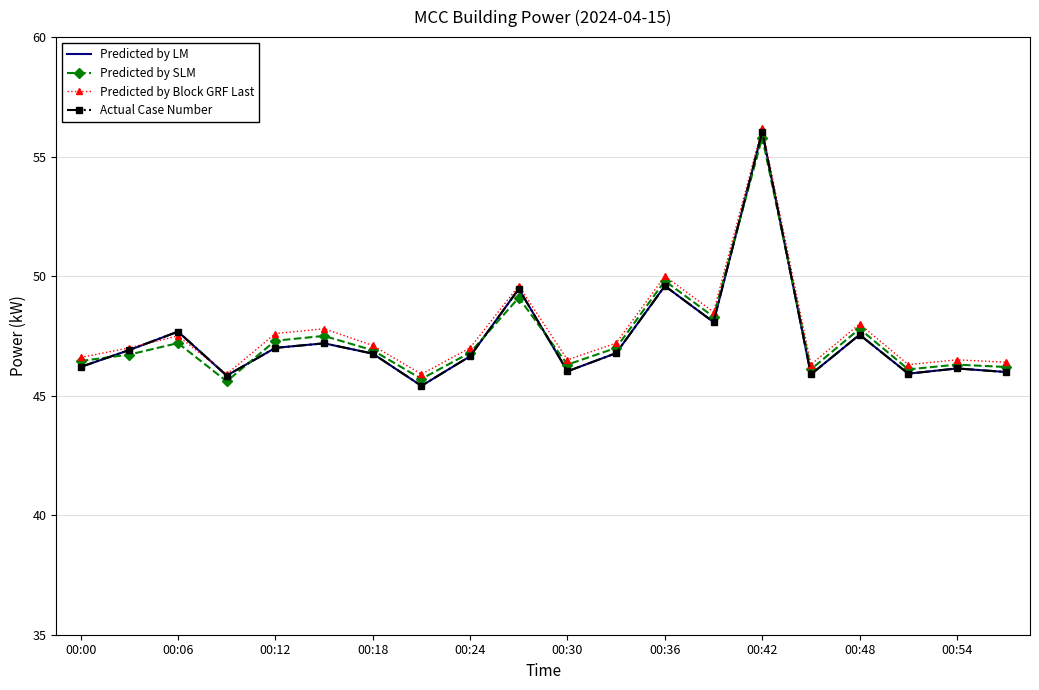

Which series has the largest total across all categories?

Predicted by Block GRF Last